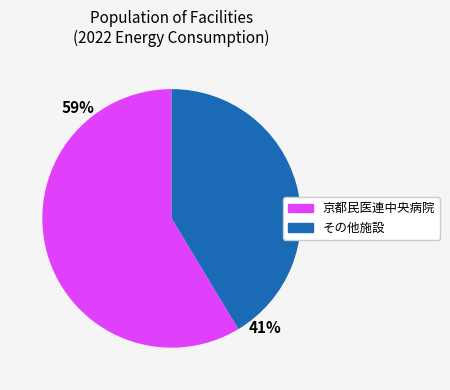

To the nearest percent, what is the average slice percentage?

50%